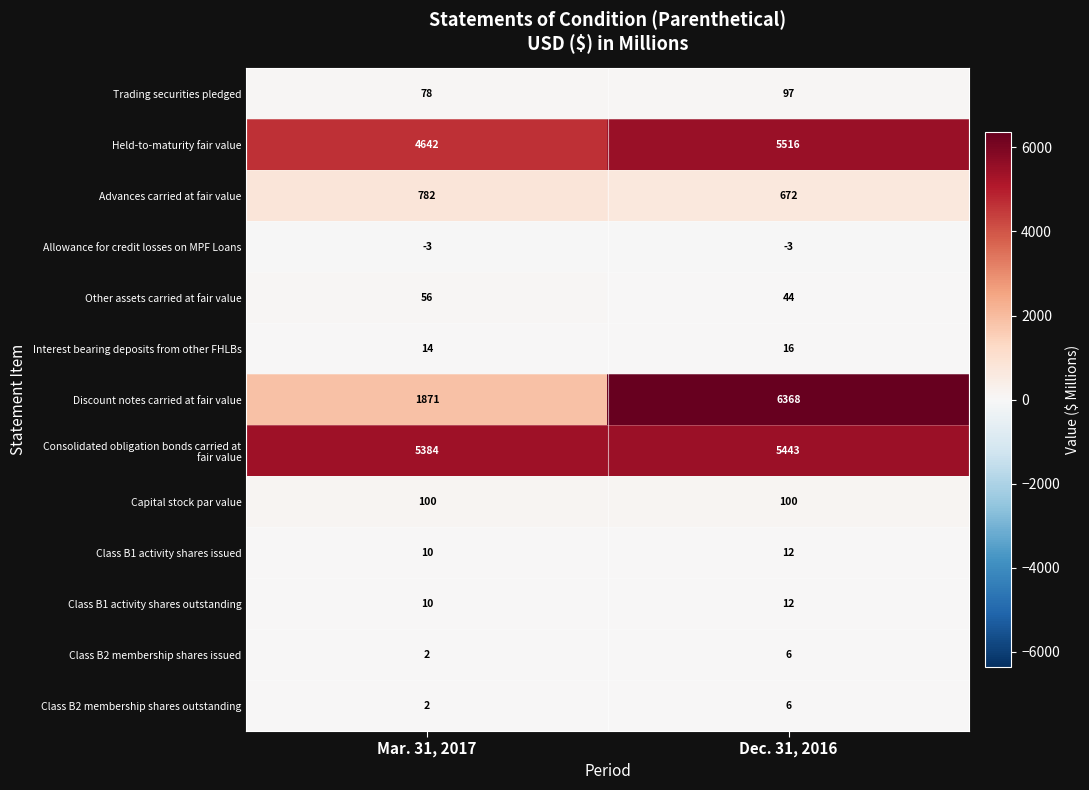

How many categories are shown in the chart?

2